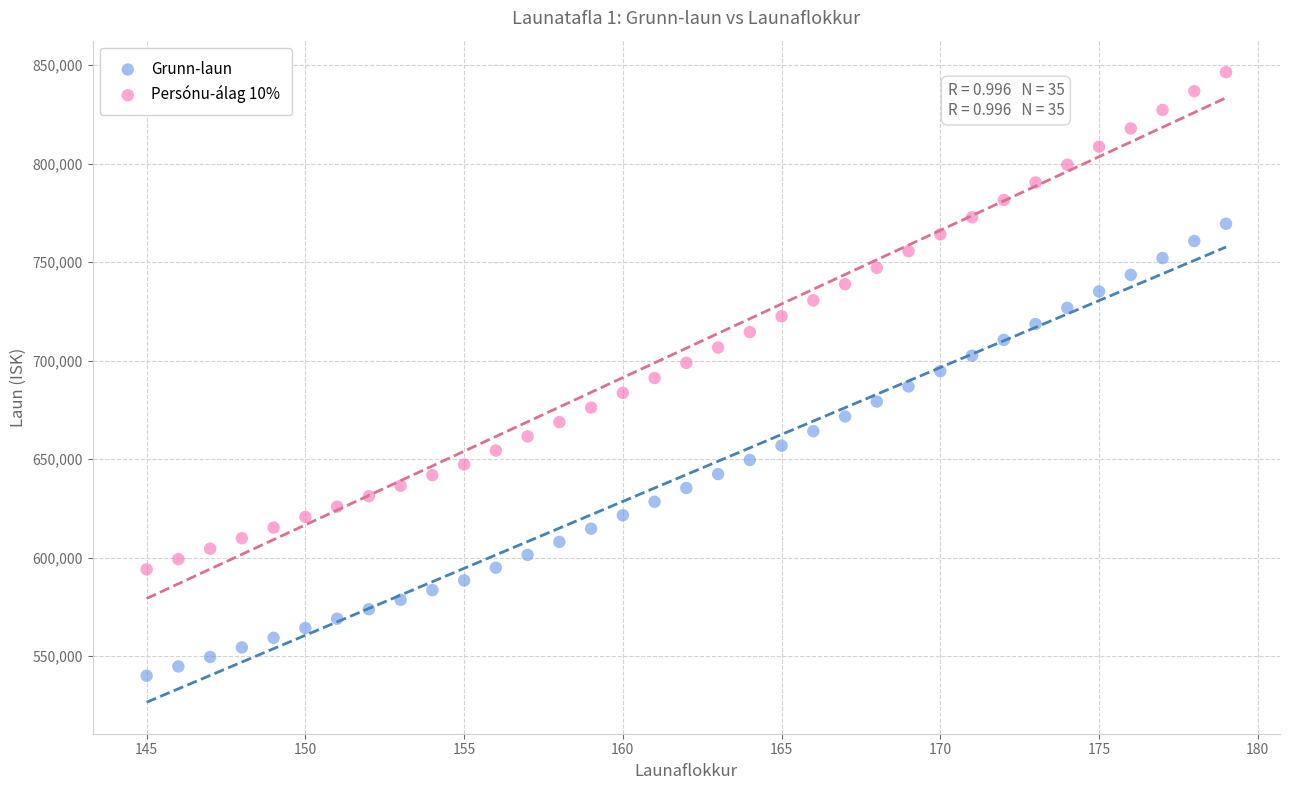

What are all the series names shown in the legend?

Grunn-laun, Persónu-álag 10%